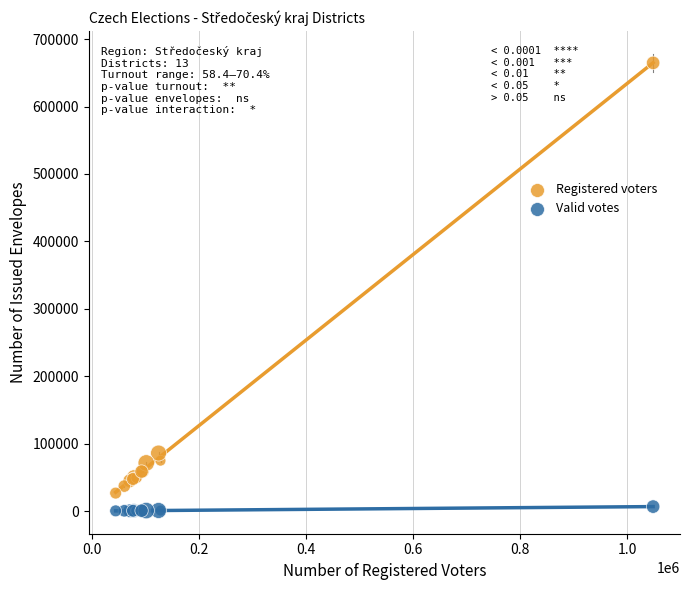

Which series contains the highest Y value?

Registered voters